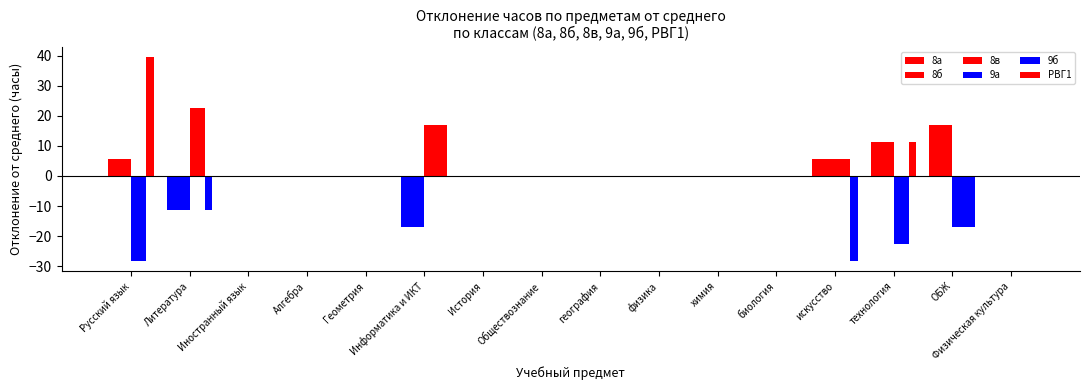

What is the greatest value displayed?

39.7